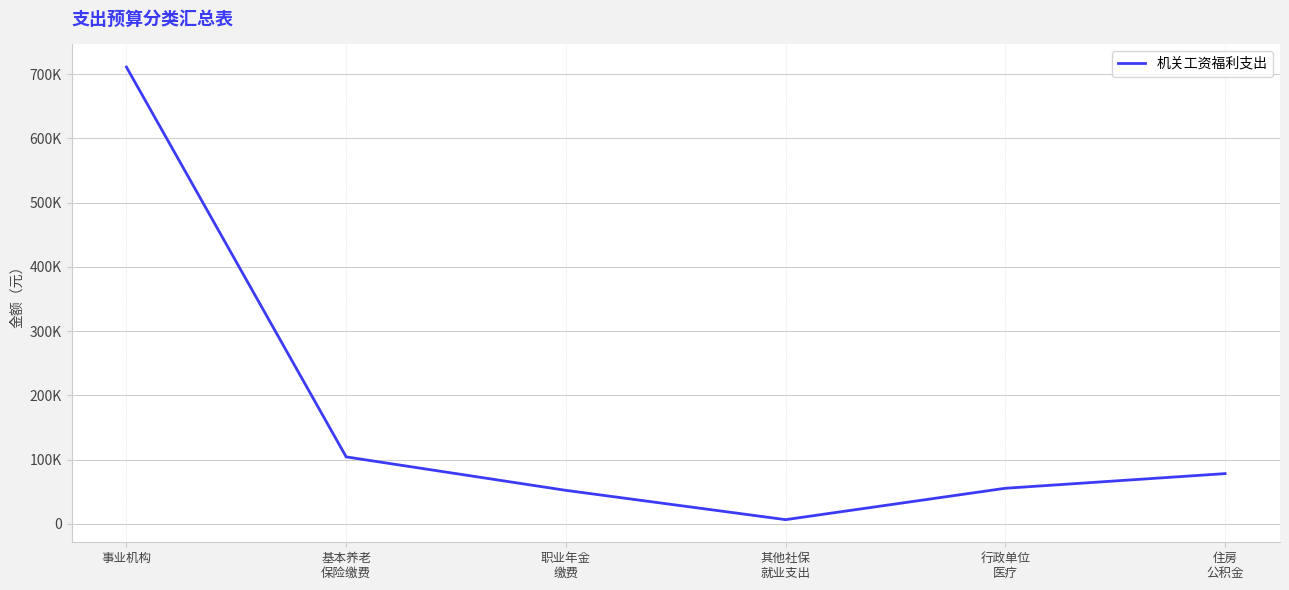

What is the value of the 2nd point from the left?

104231